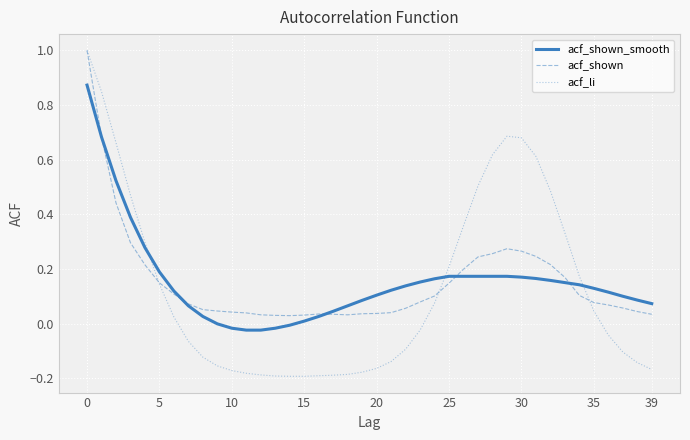

Which series has the widest spread of values?

acf_li